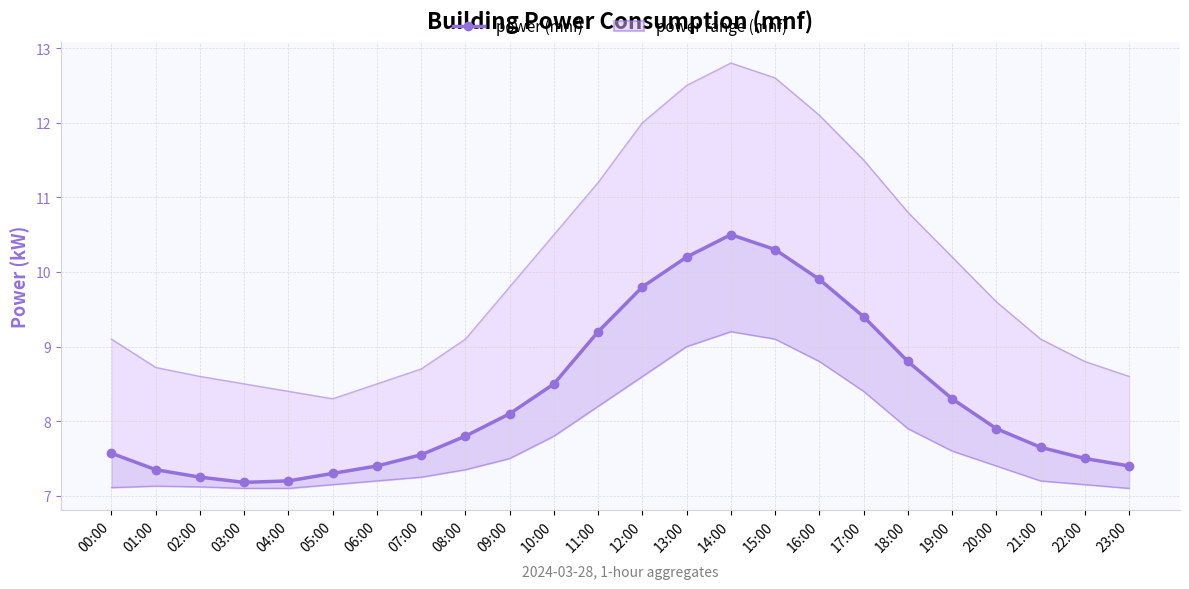

How many interior local valleys (lower than both neighbors) does the data have?

1